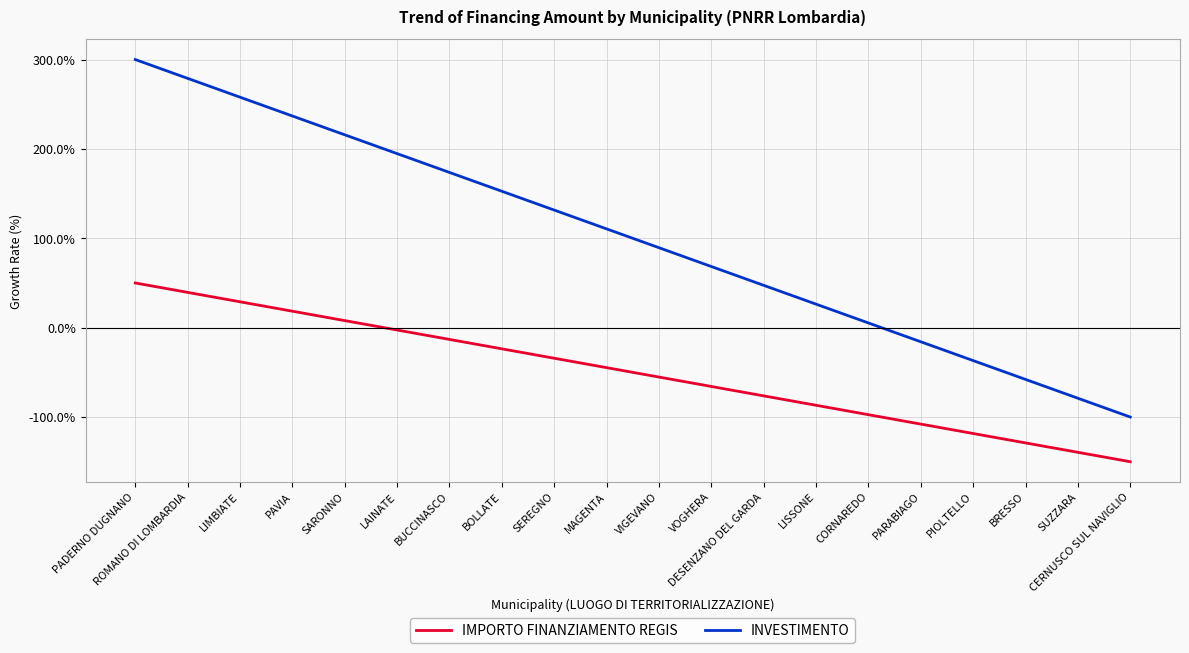

What is the difference between the maximum and minimum values in the INVESTIMENTO series?

400.0